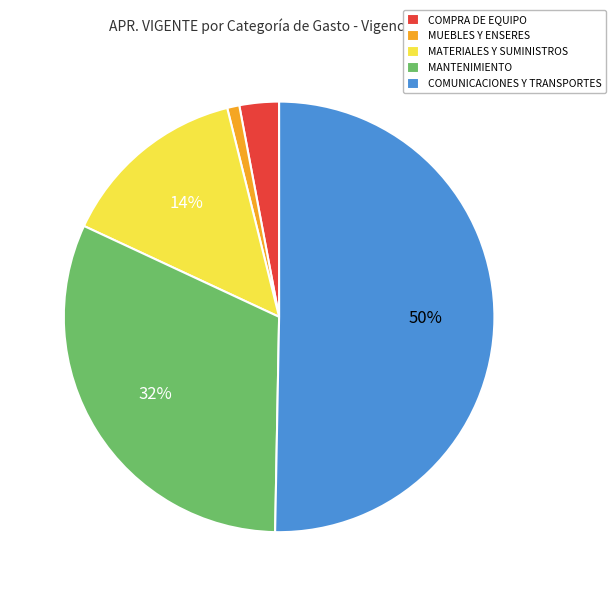

What percentage is the MANTENIMIENTO slice, to the nearest percent?

32%